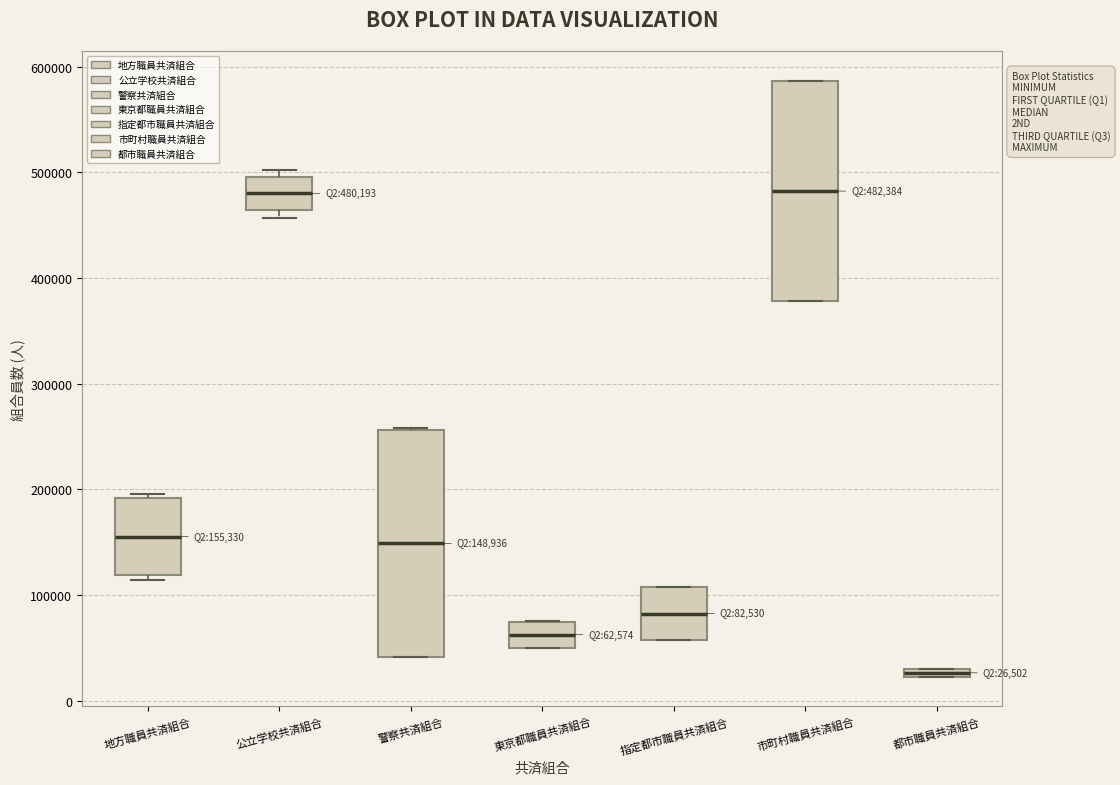

Which box has the lowest median line?

都市職員共済組合